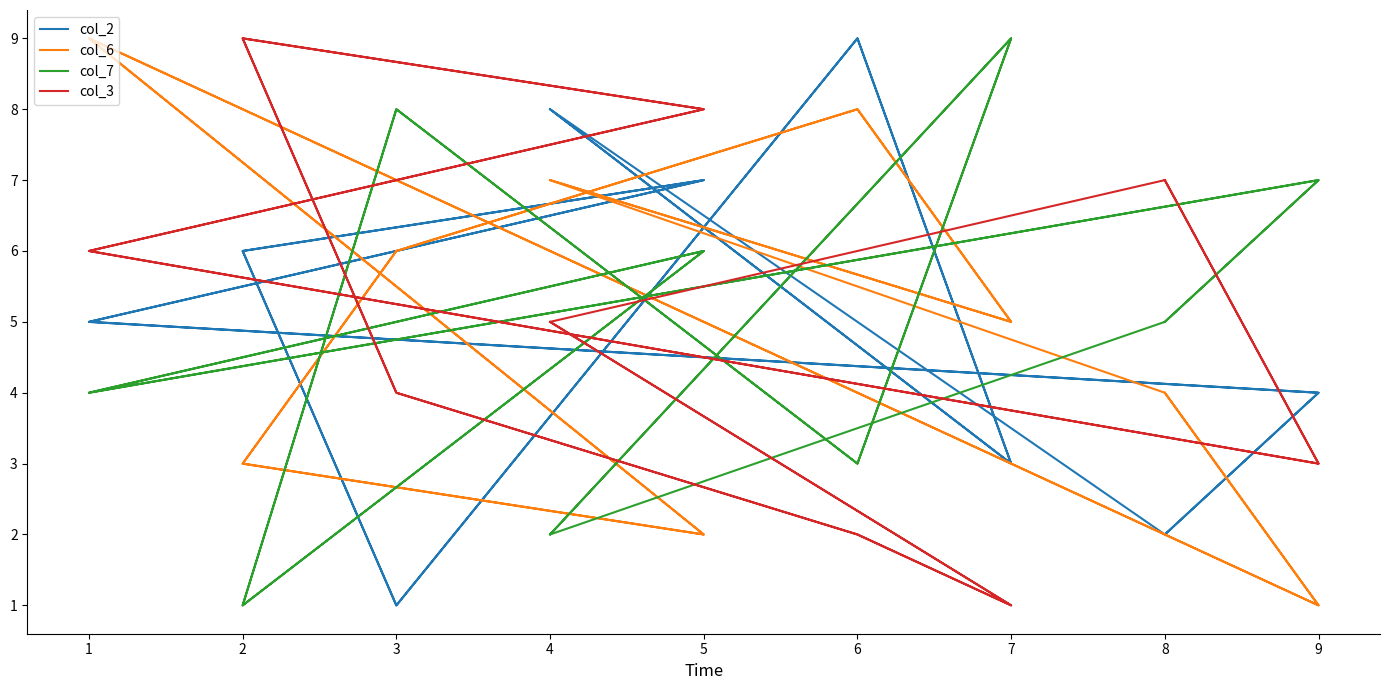

What is the value of the col_7 point at the 6th from the left?

6